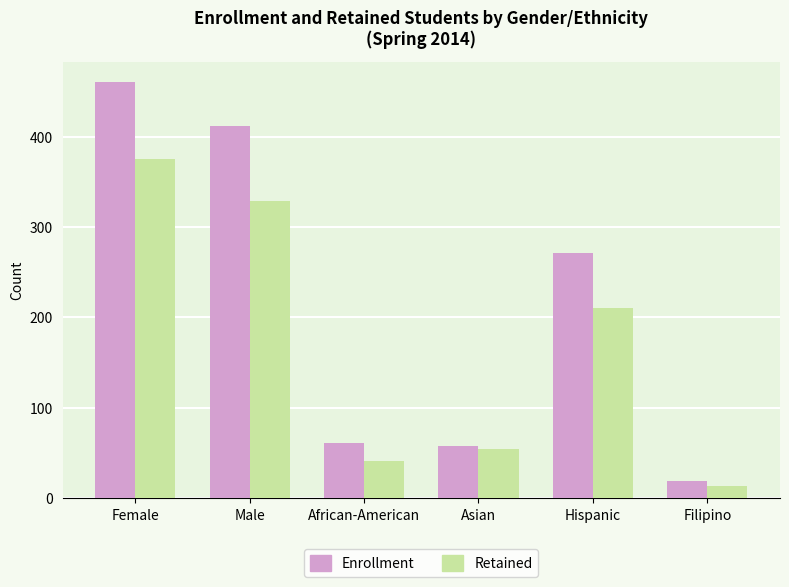

At how many categories does at least one series exceed 103?

3